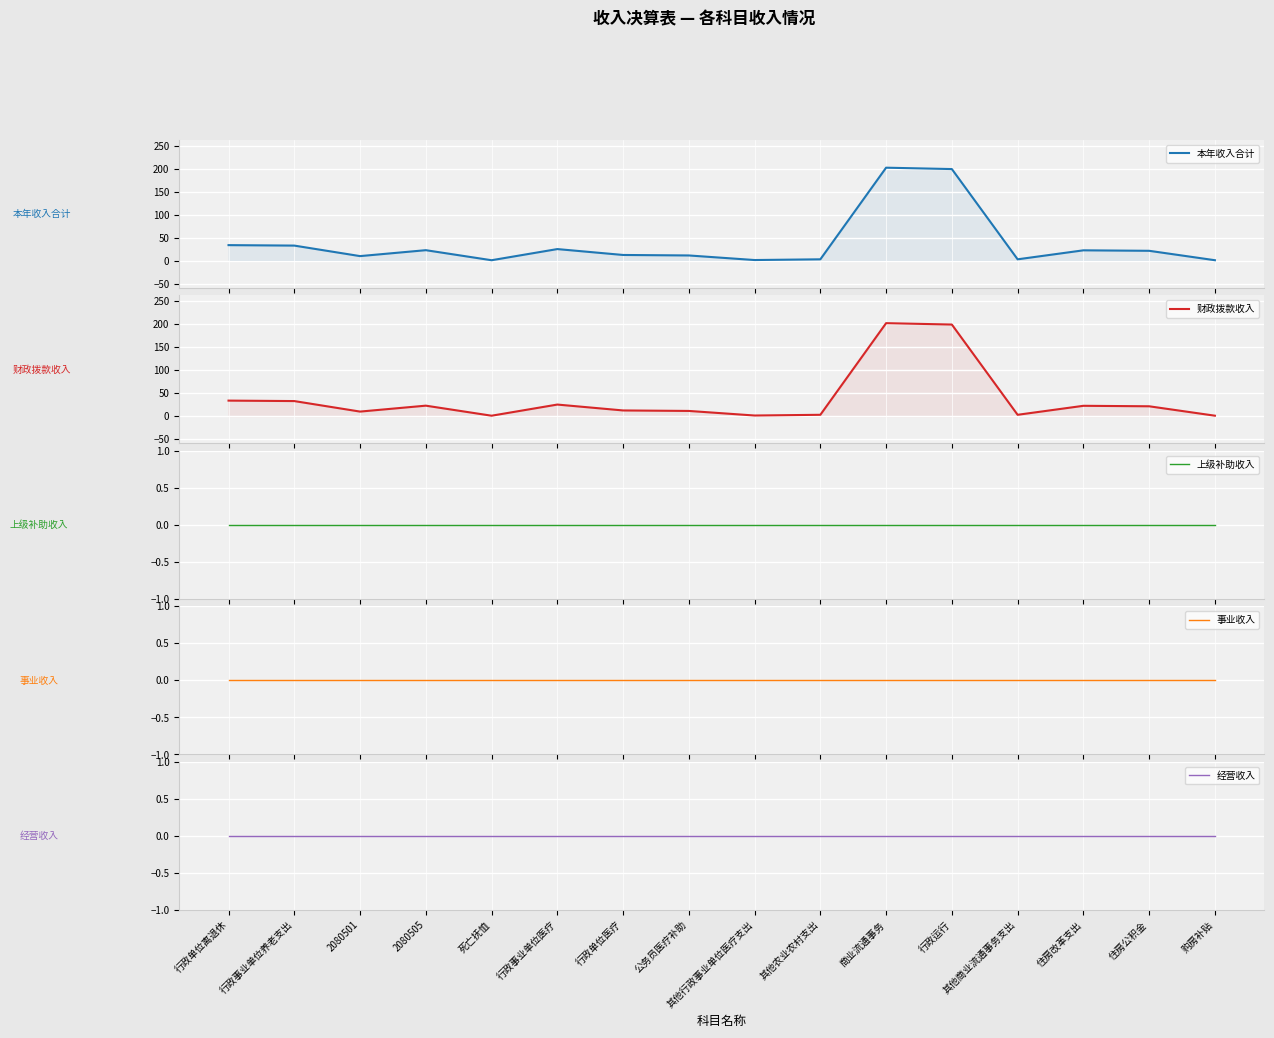

At which label does 本年收入合计 first exceed 21?

行政单位离退休